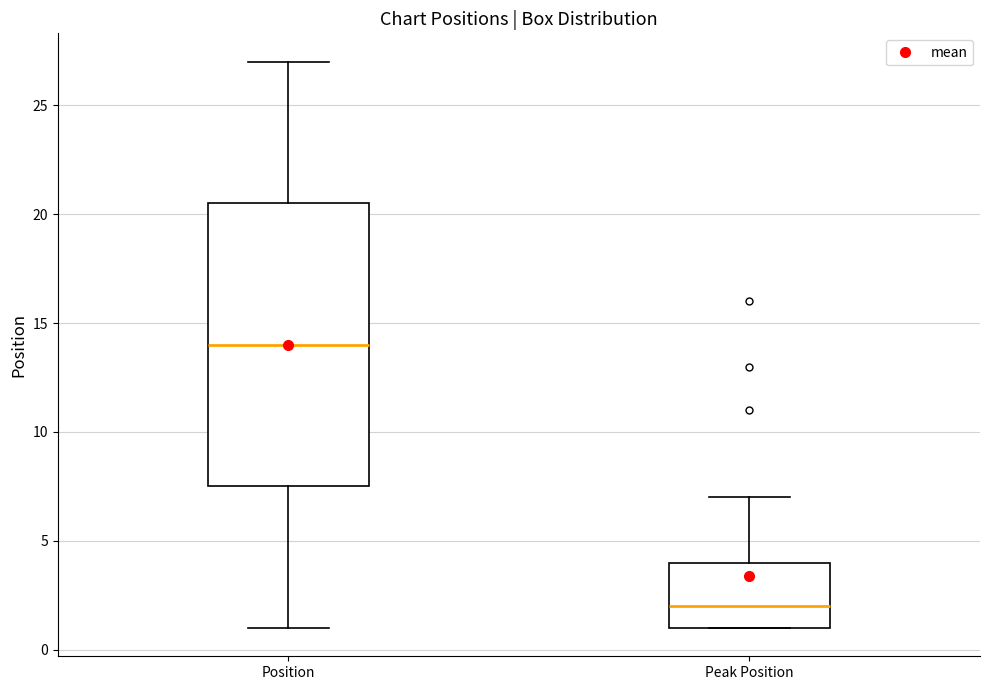

Where is the upper edge of the box for Peak Position on the y-axis? The values are not printed on the chart, so give them approximately, as read against the axis.

4.0